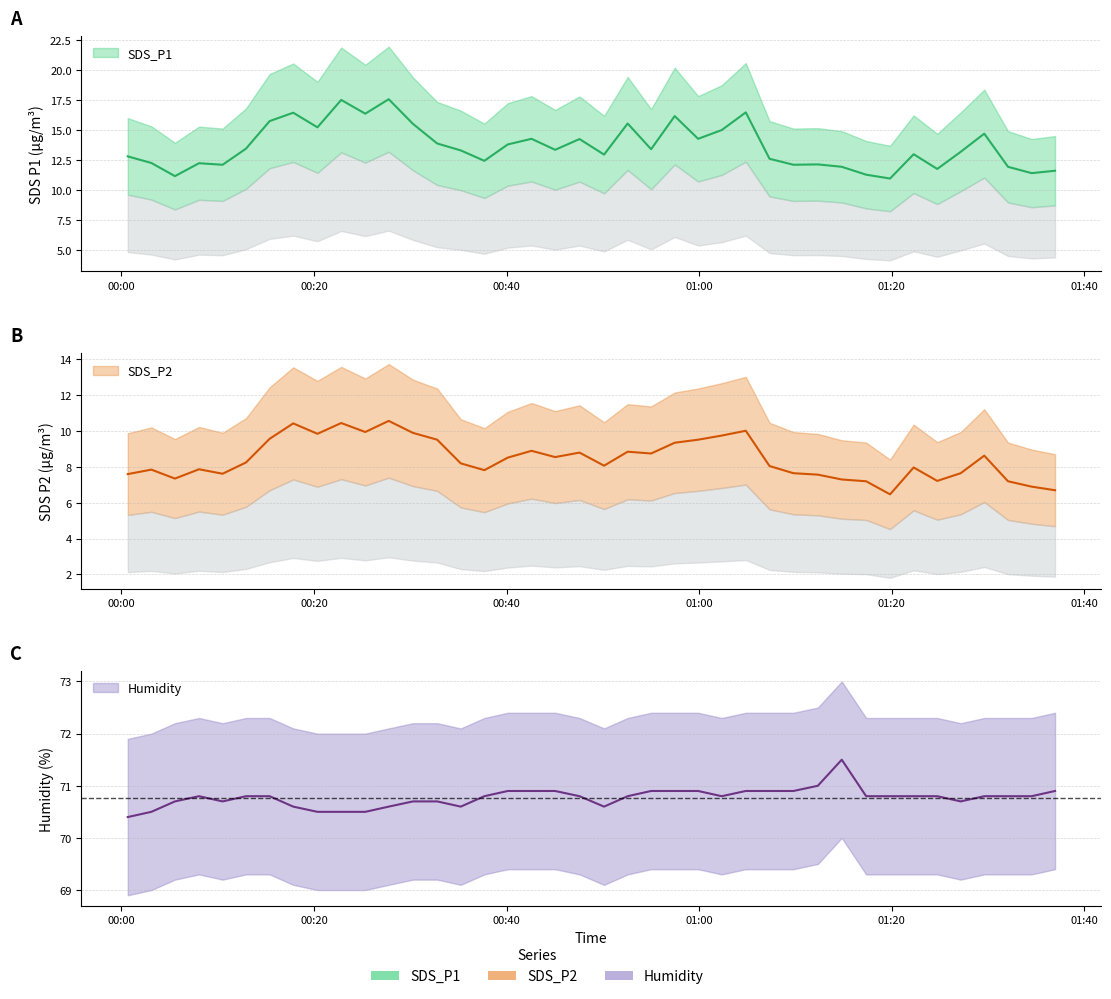

True or false: SDS_P1 and Humidity intersect in this chart.

False